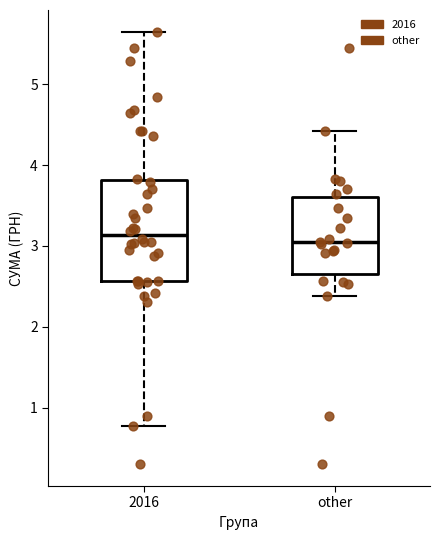

Which box is the tallest, from its lower edge to its upper edge?

2016